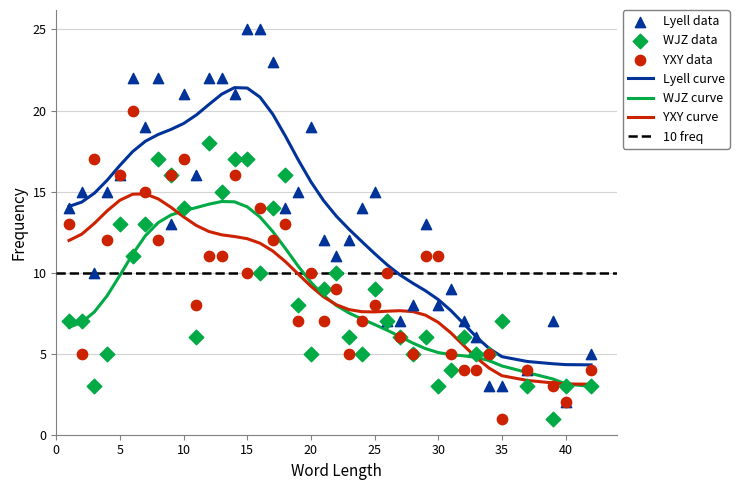

What is the minimum value for WJZ curve?

3.0